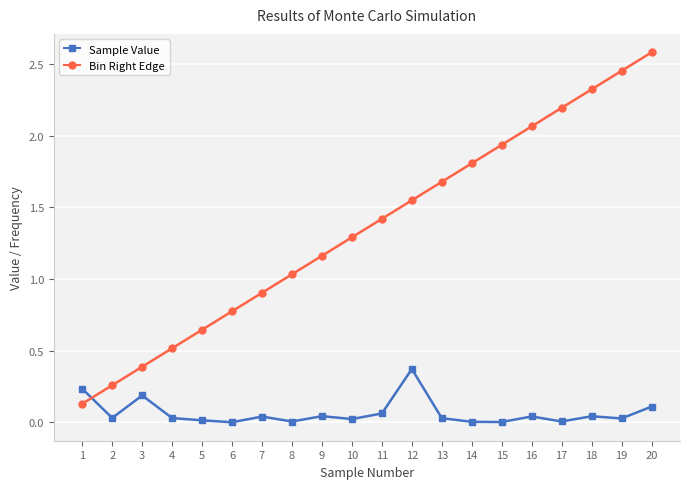

How many lines are shown in the chart?

2